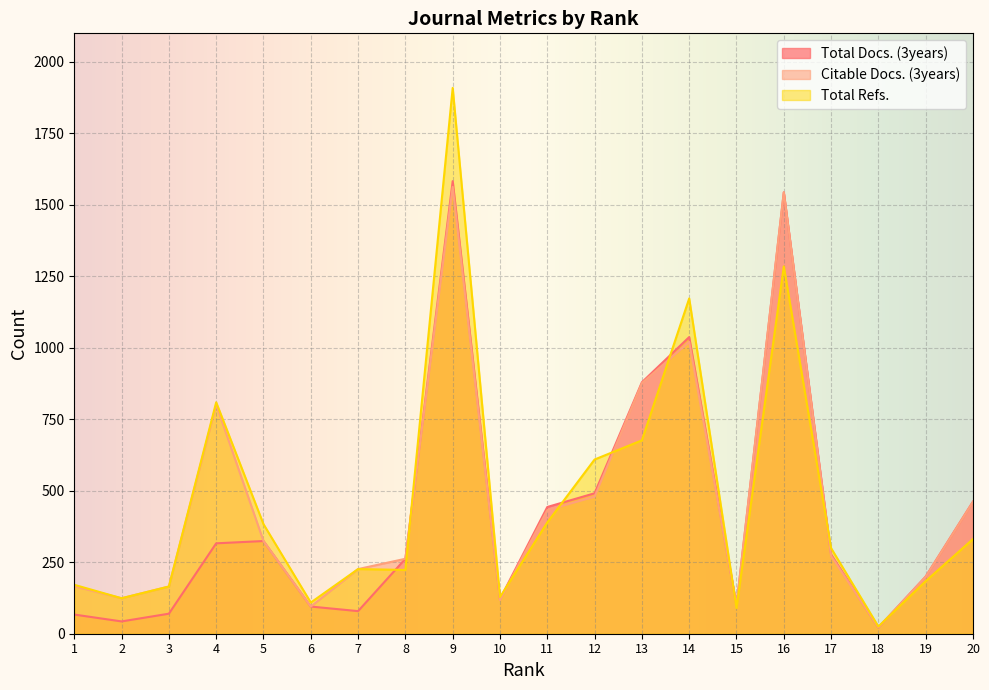

Is it true that Citable Docs. (3years) equals 43 at 6?

False